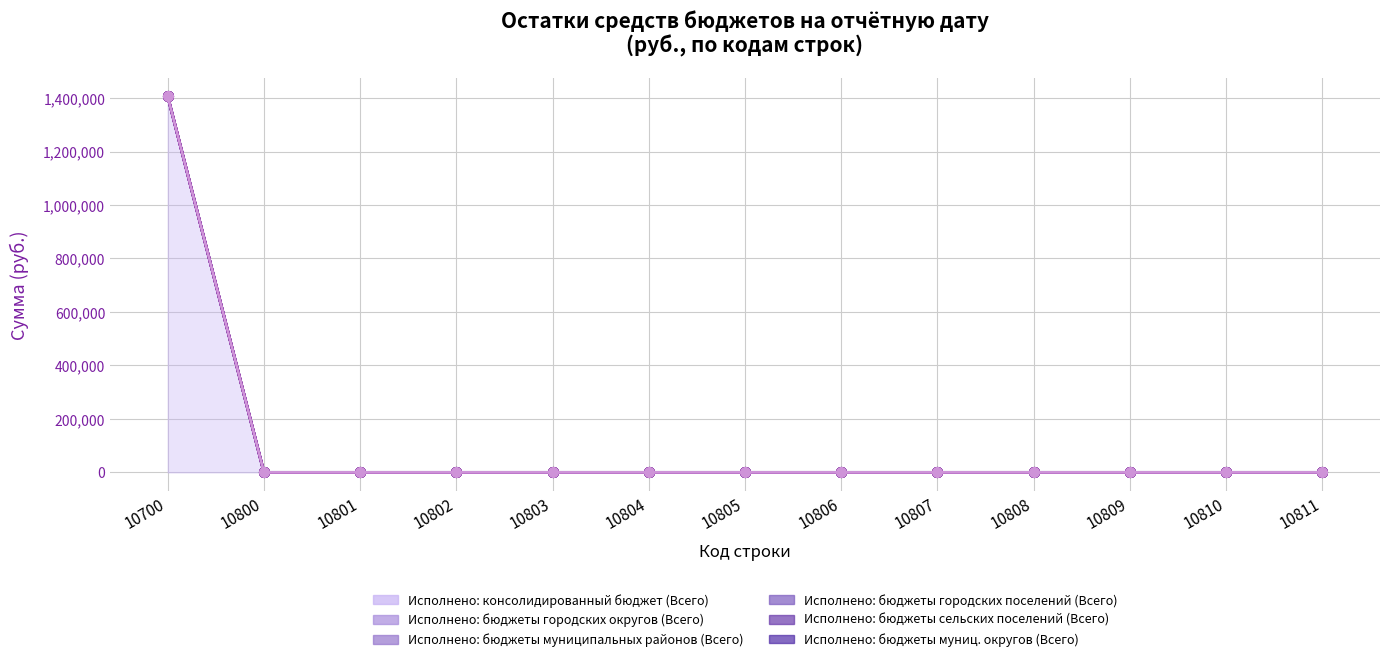

At which category is the sum across all series the highest?

10700